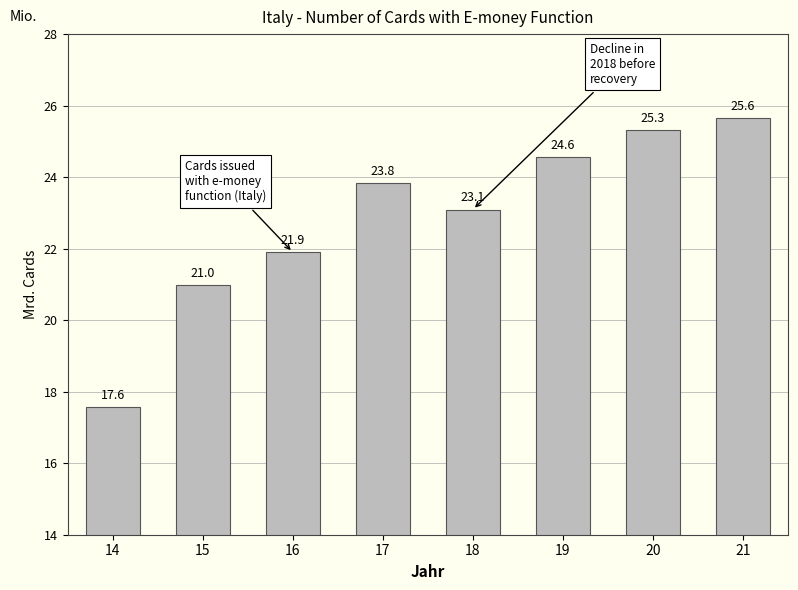

What is the sum of the values at 20 and 16?

47216886